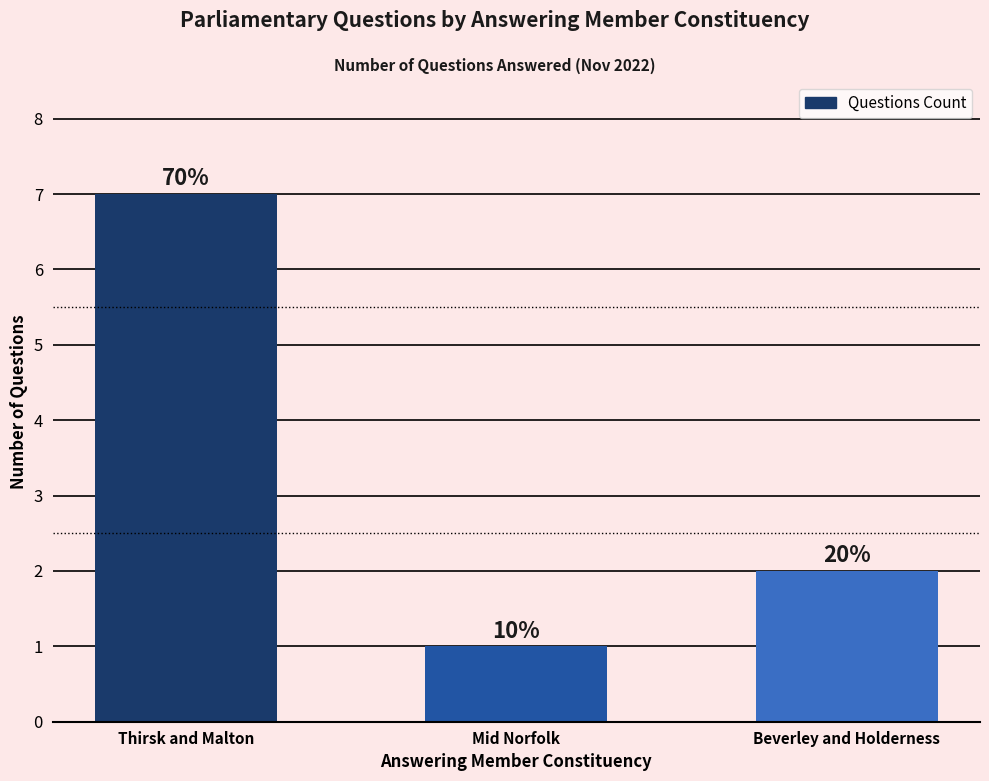

The value at Mid Norfolk is 1. True or false?

True